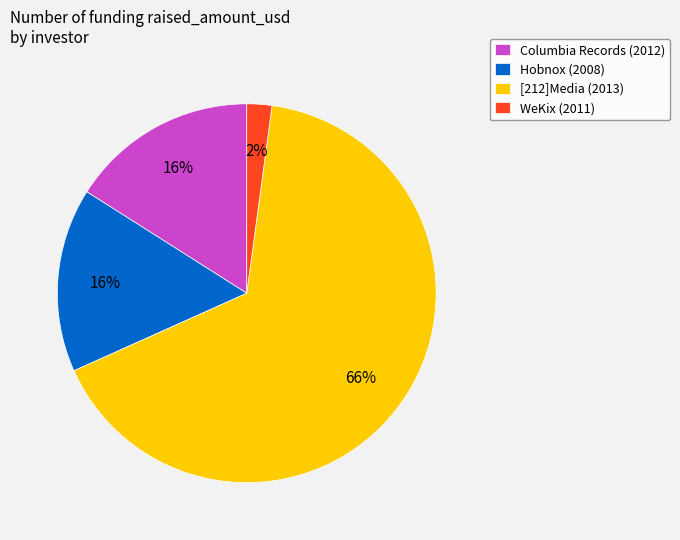

Between WeKix (2011) and [212]Media (2013), which is larger?

[212]Media (2013)